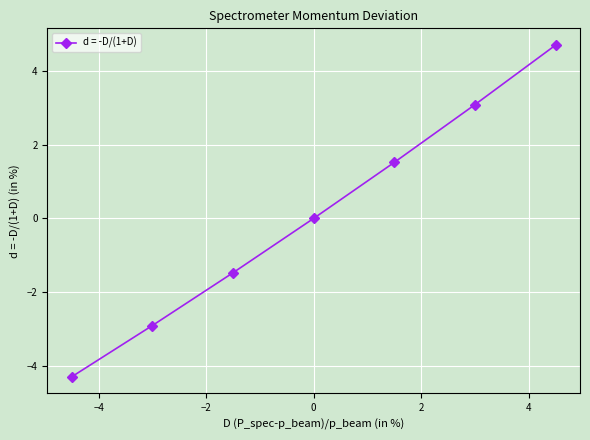

How many distinct data groups are displayed?

1